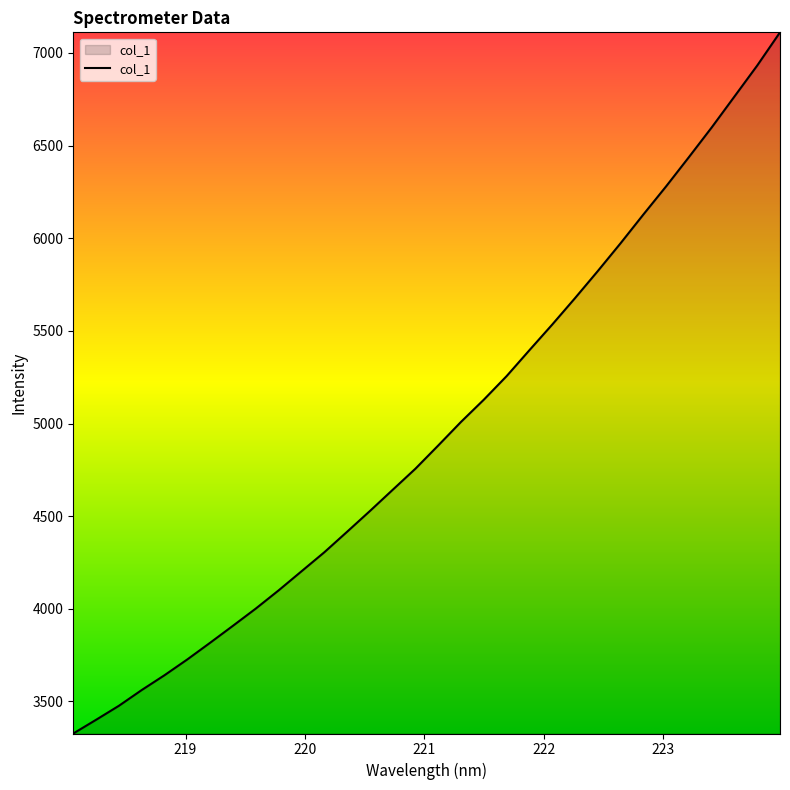

What is the difference between the maximum and minimum values?

3783.7